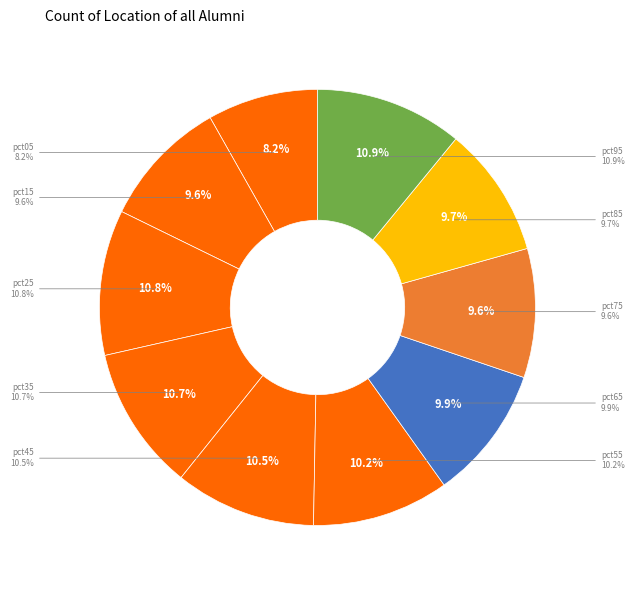

What portion of the pie excludes pct15?

90.4%